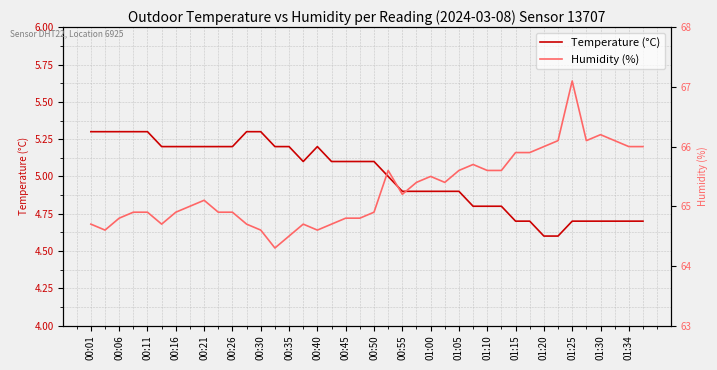

Is this an area chart (filled region under the line)?

No